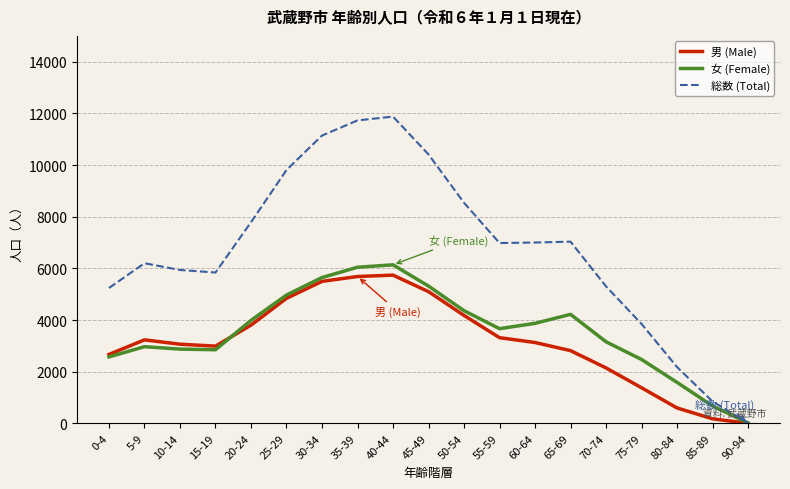

What is the difference between the 男 (Male) values at 55-59 and 80-84?

2721